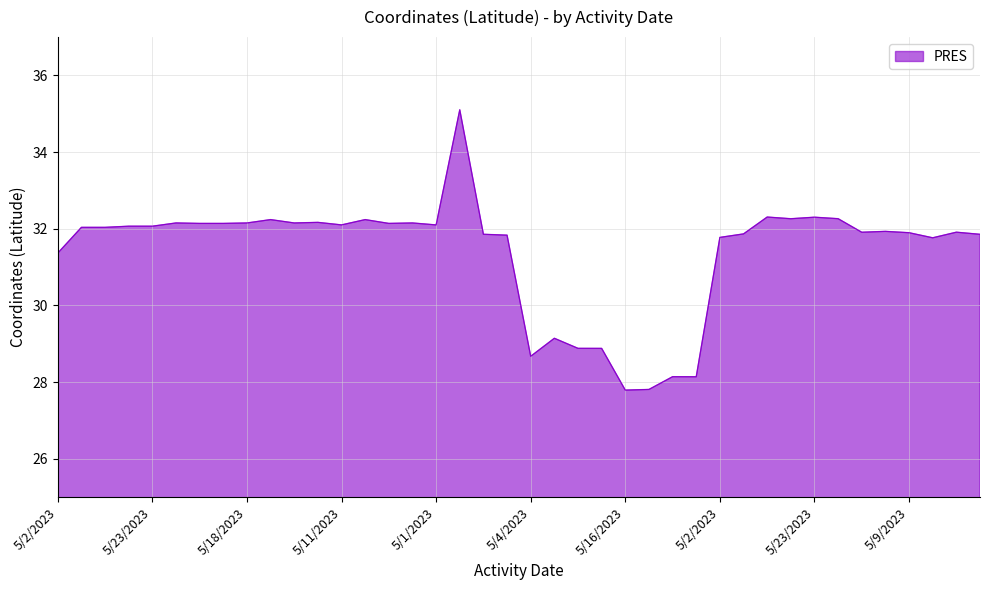

How many series are shown in this chart?

1